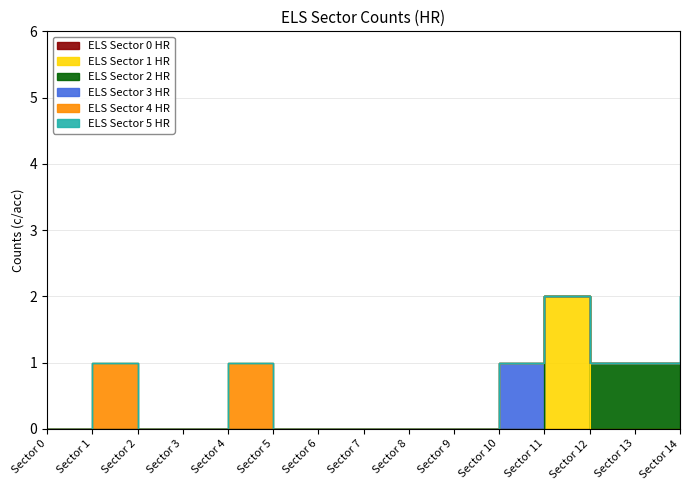

At which category is the sum across all series the highest?

Sector 11